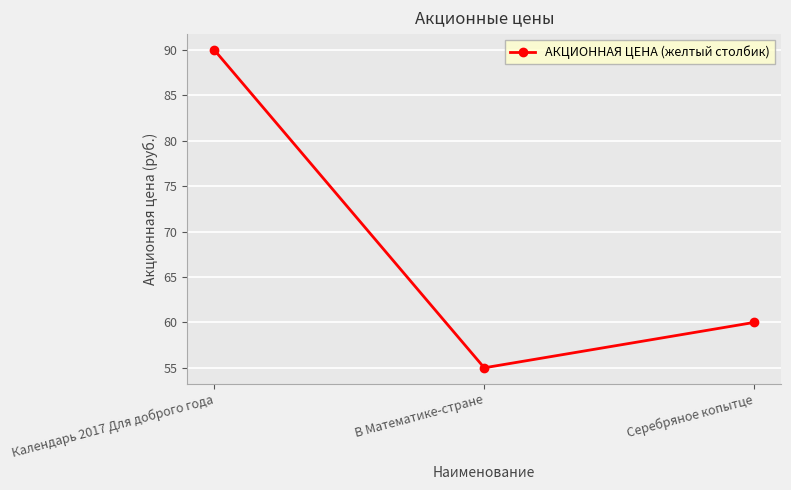

Reading left to right, what are all the values shown in this chart?

90	55	60